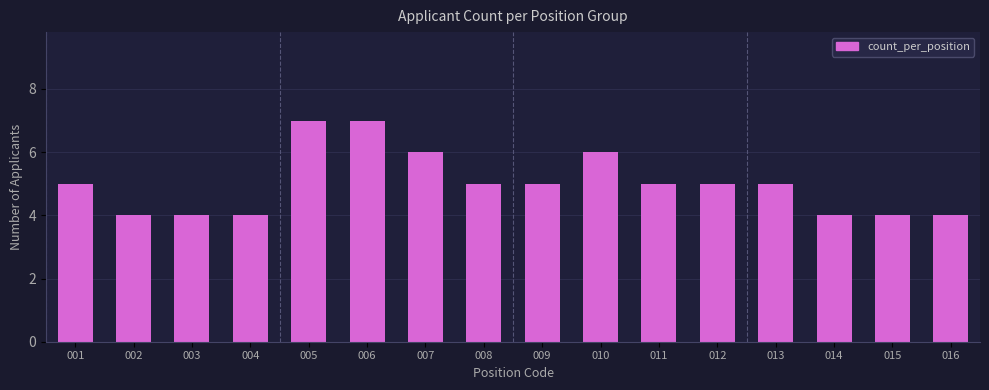

Reading right to left, what are all the values shown in this chart?

4	4	4	5	5	5	6	5	5	6	7	7	4	4	4	5